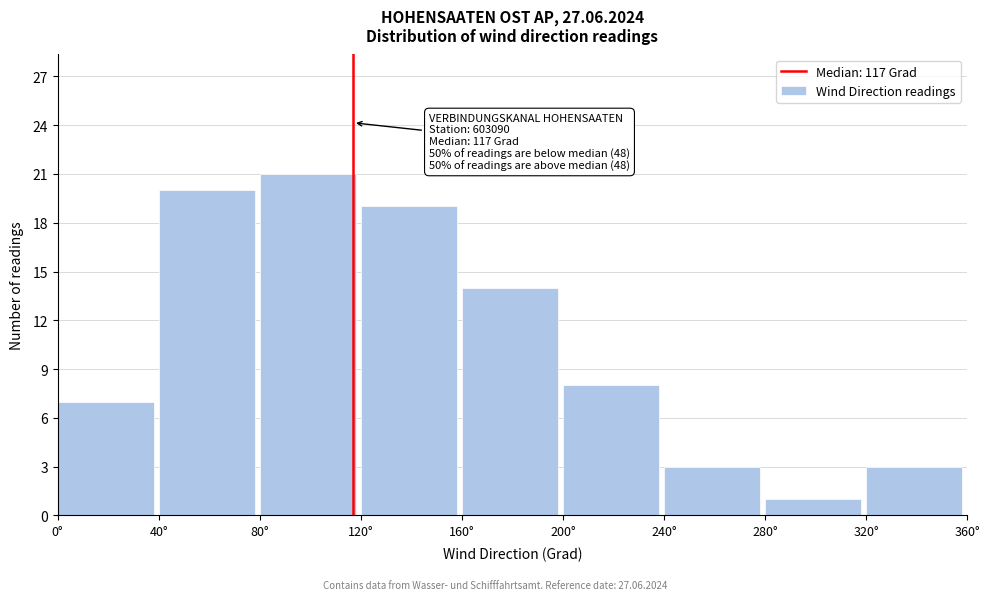

Which range on the x-axis has the tallest bar?

80 to 120